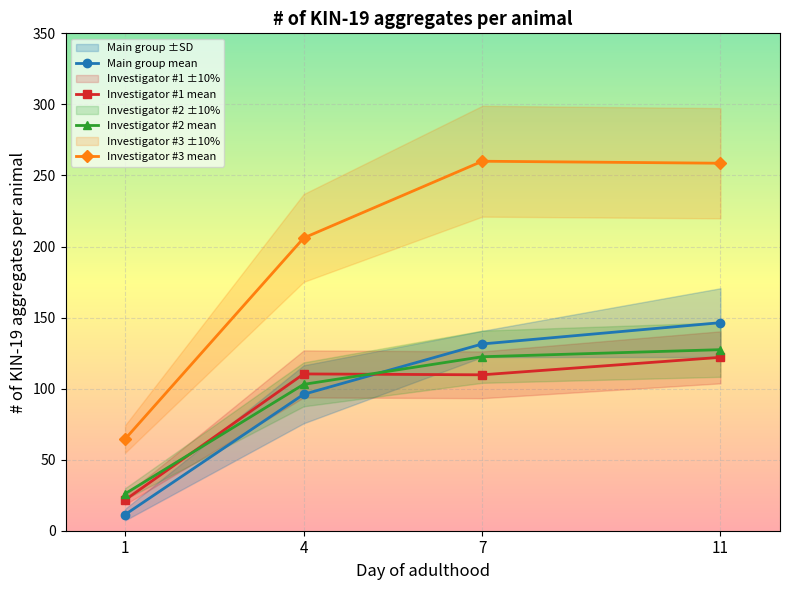

Reading right to left, transcribe all the data shown in this chart.

Main group mean: 11=146.4	7=131.4	4=96.0	1=11.3
Investigator #1 mean: 11=122.0	7=109.7	4=110.3	1=21.7
Investigator #2 mean: 11=127.4	7=122.4	4=103.0	1=26.0
Investigator #3 mean: 11=258.6	7=260.0	4=206.0	1=64.5